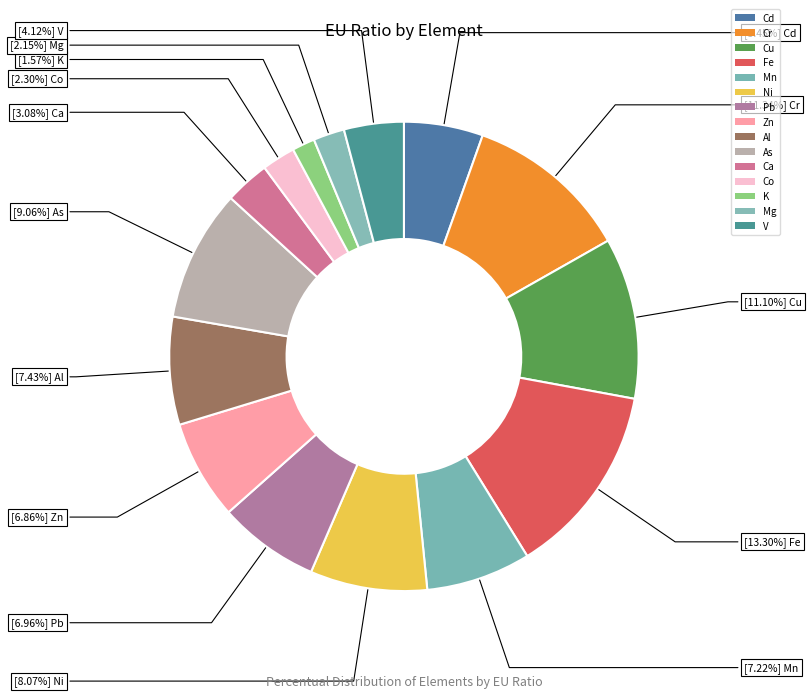

To the nearest percent, what is the average slice percentage?

7%